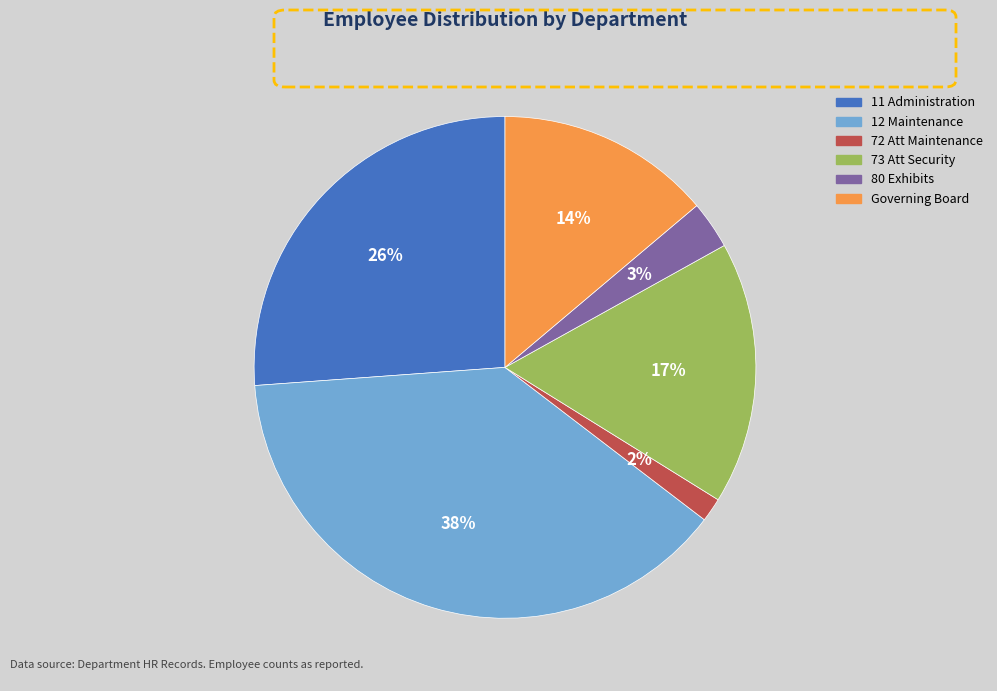

What percentage is the 11 Administration slice, to the nearest percent?

26%